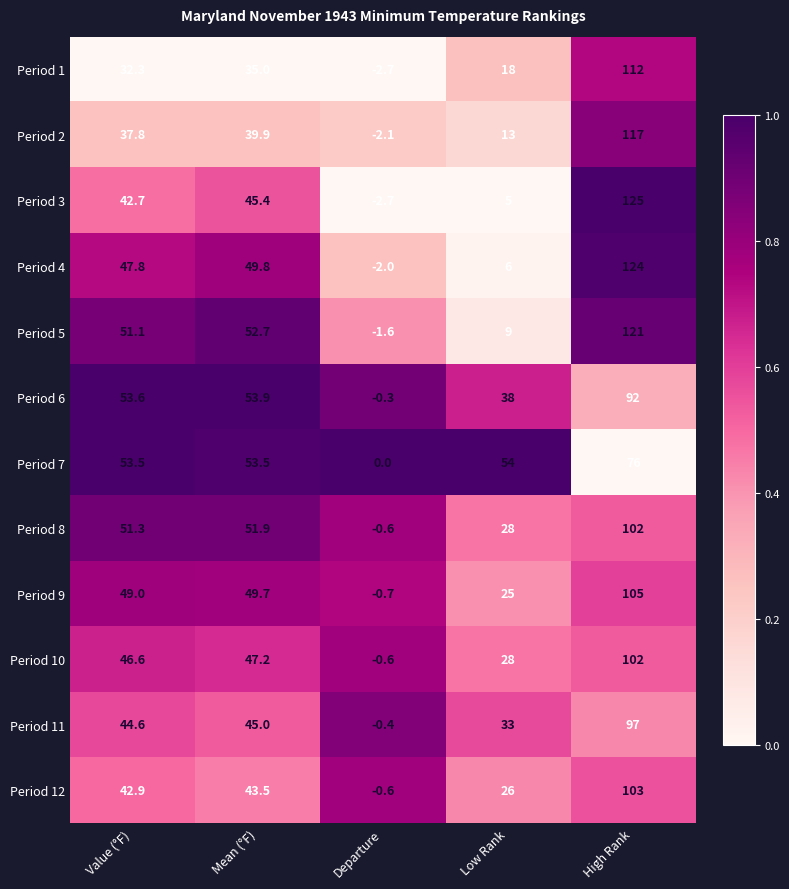

What is the average value of the Period 3 series?

43.1